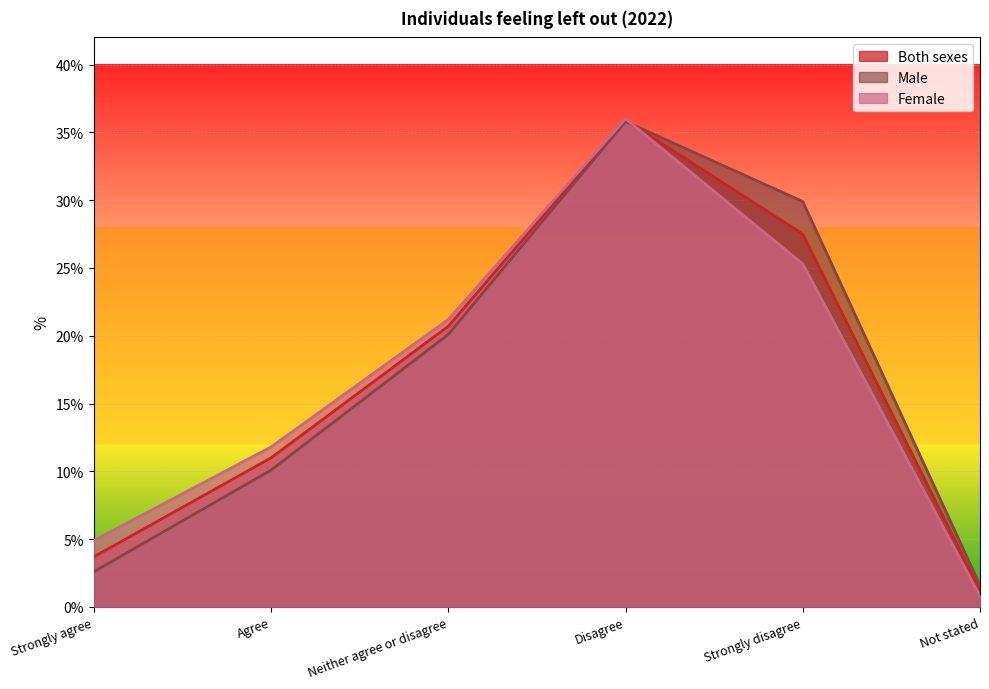

What is the sum of the Both sexes values at Strongly disagree and Not stated?

28.7